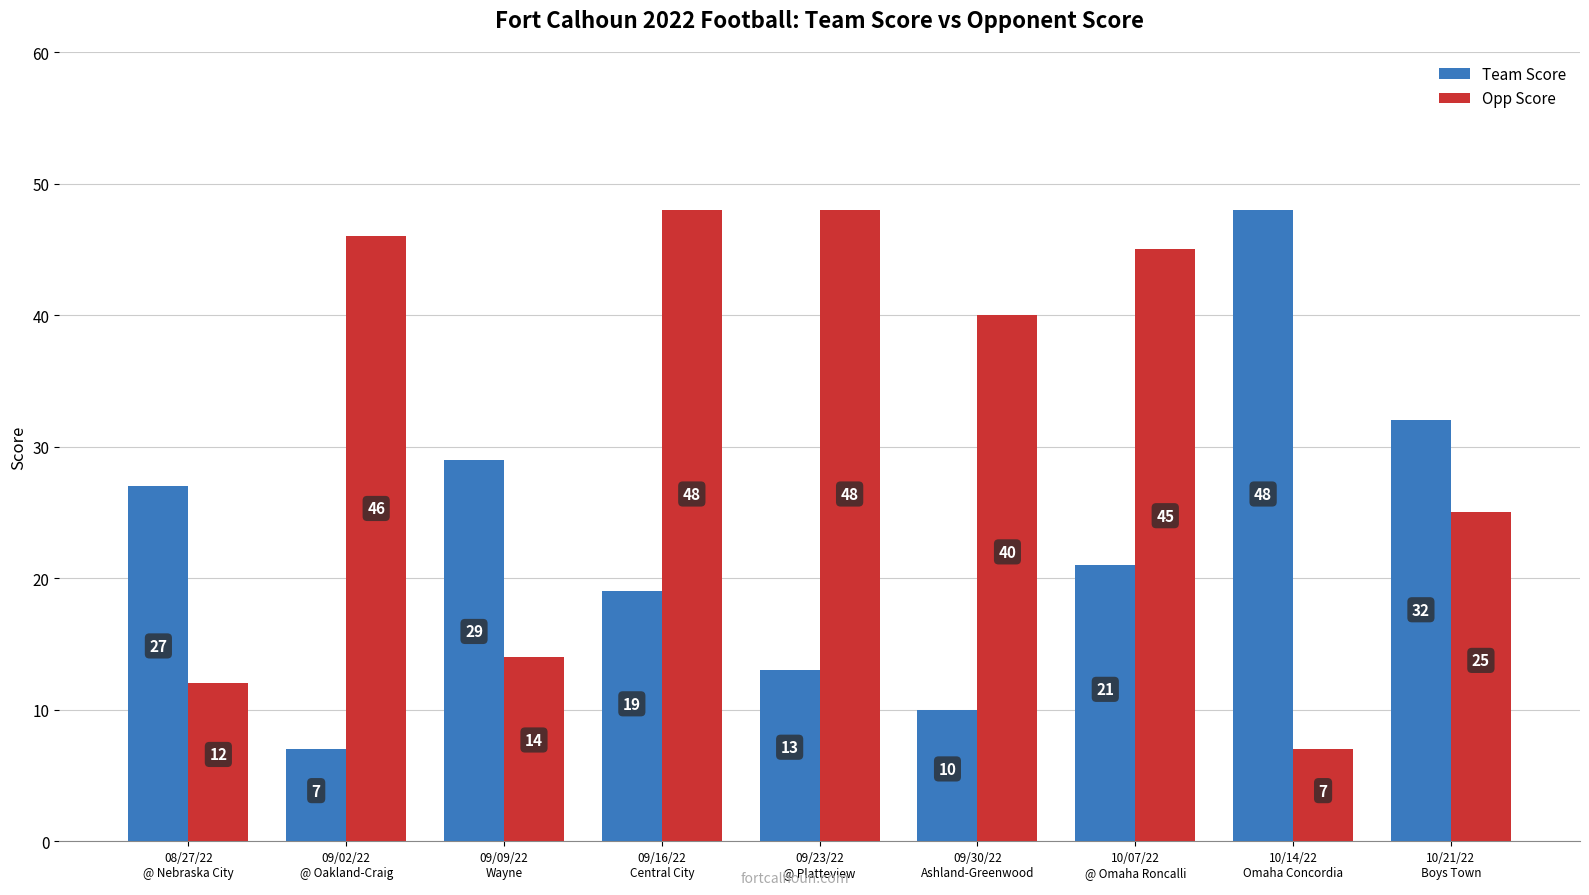

What is the value of the Team Score bar at the 9th from the left?

32